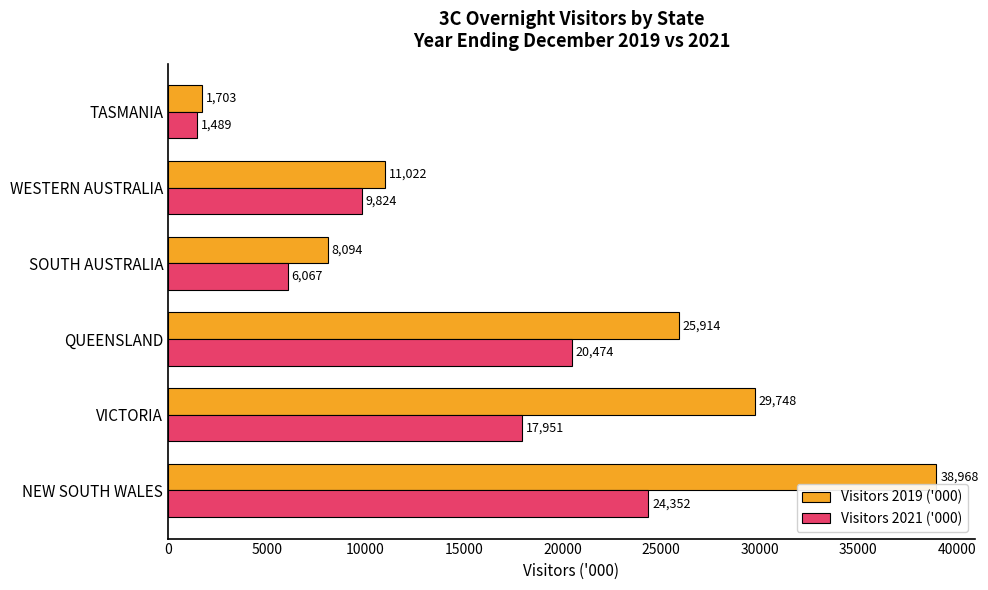

Which category has the lowest value in the Visitors 2021 ('000) series?

TASMANIA